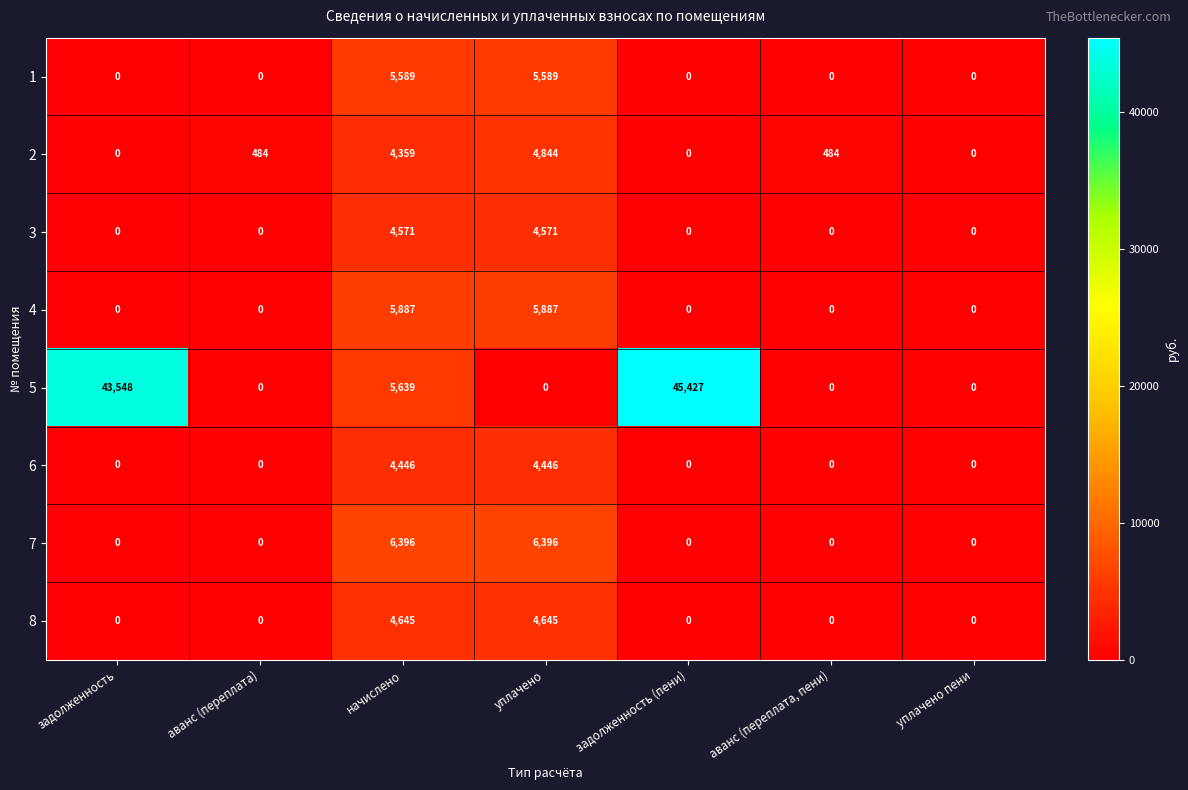

At how many categories does at least one series exceed 25932?

2